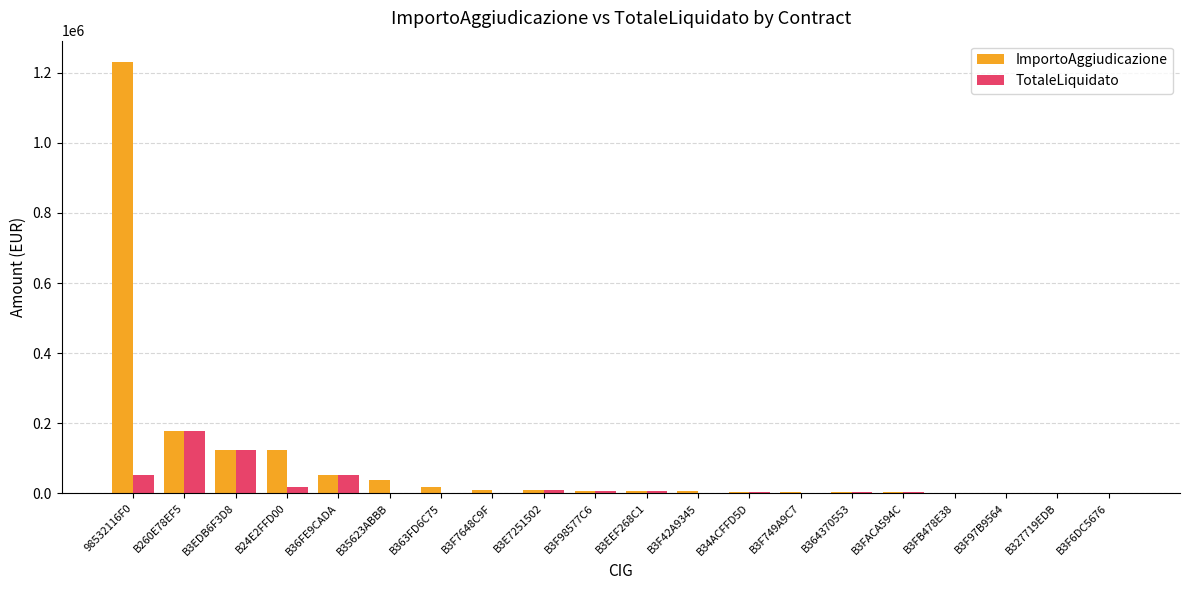

Is it true that TotaleLiquidato equals 7850.0 at B3F98577C6?

True